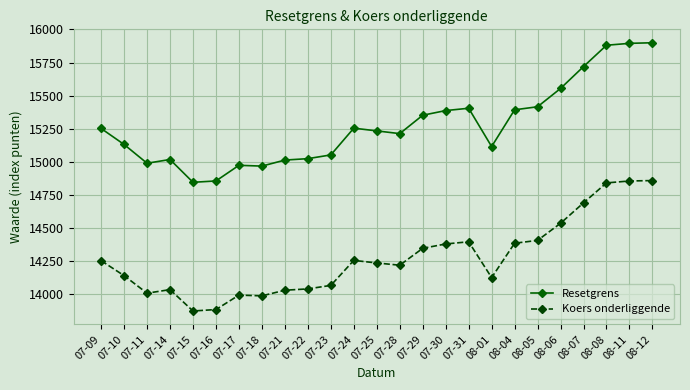

True or false: Koers onderliggende has more than 2 points higher than both neighbors.

True